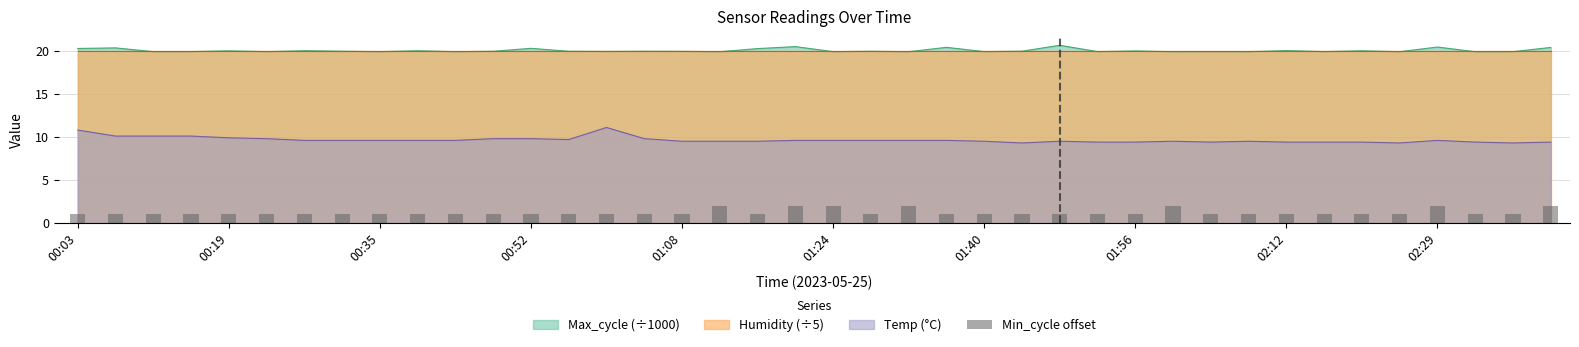

True or false: Temp (°C) and Max_cycle (÷1000) intersect in this chart.

False